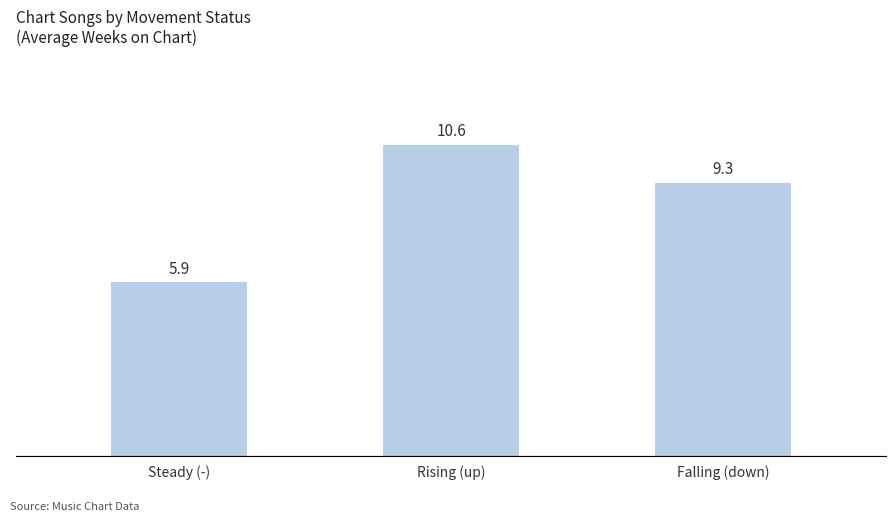

Are the bars grouped side by side (vs. stacked)?

No